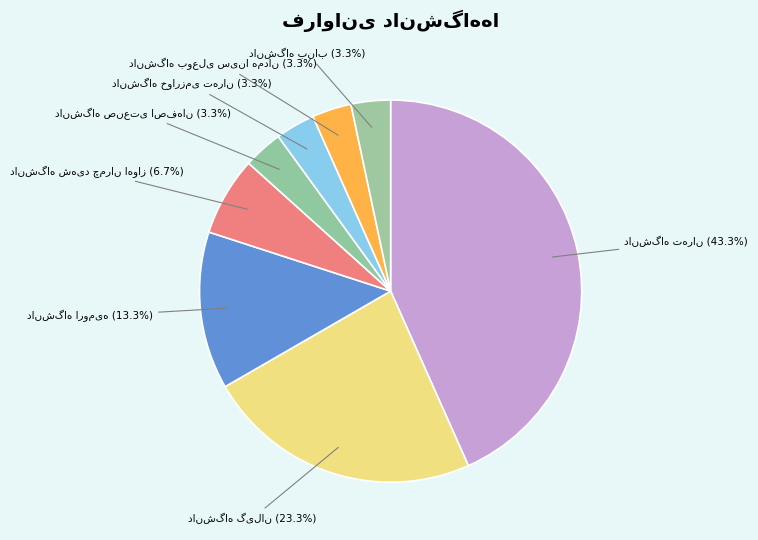

Does any single category account for the majority?

No